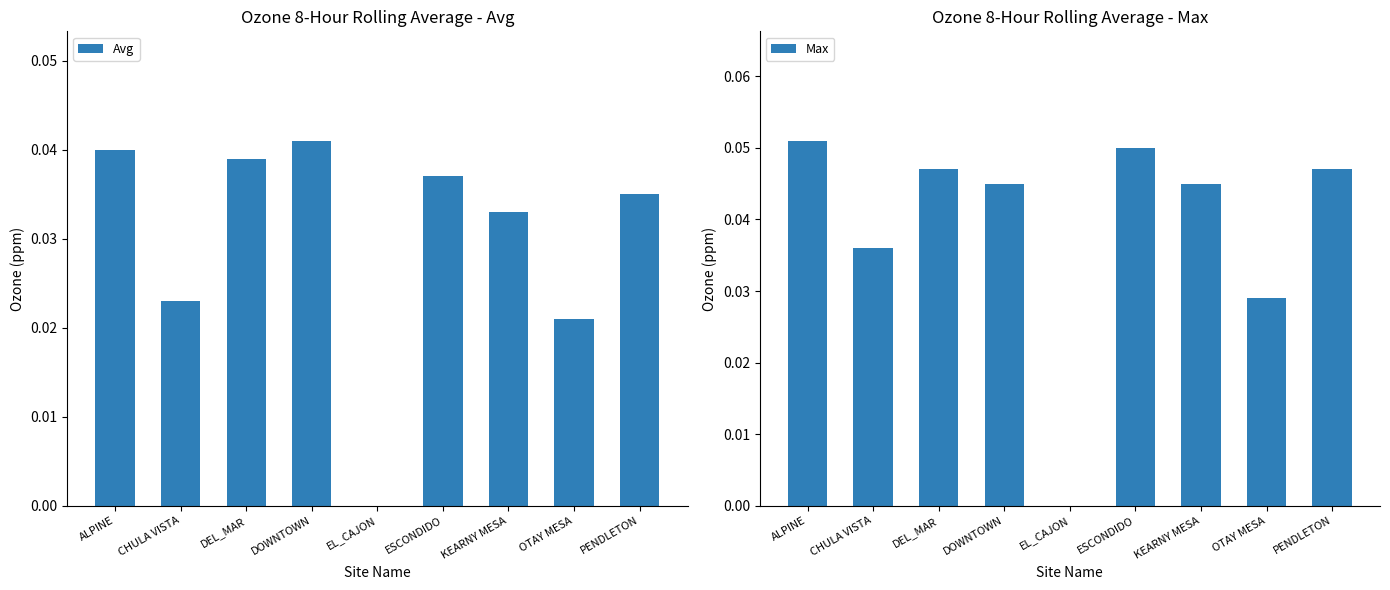

What is the label of the 3rd bar from the right?

KEARNY MESA